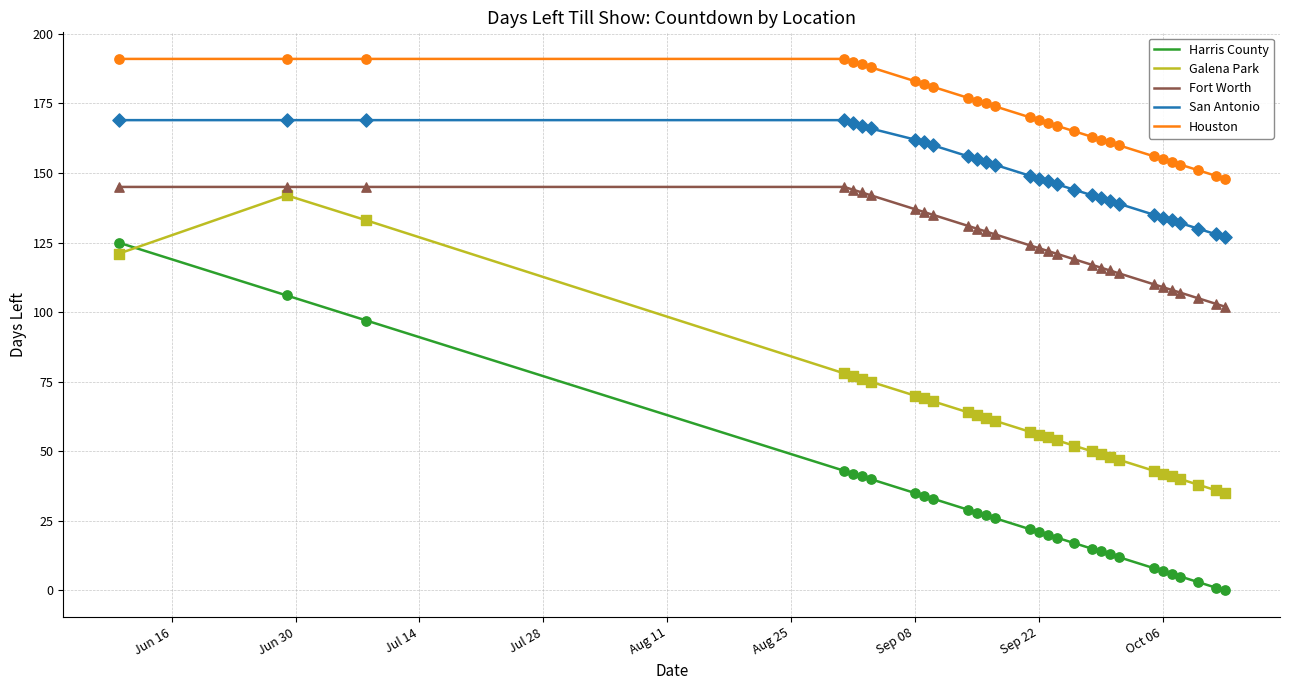

At how many categories does at least one series exceed 34?

30